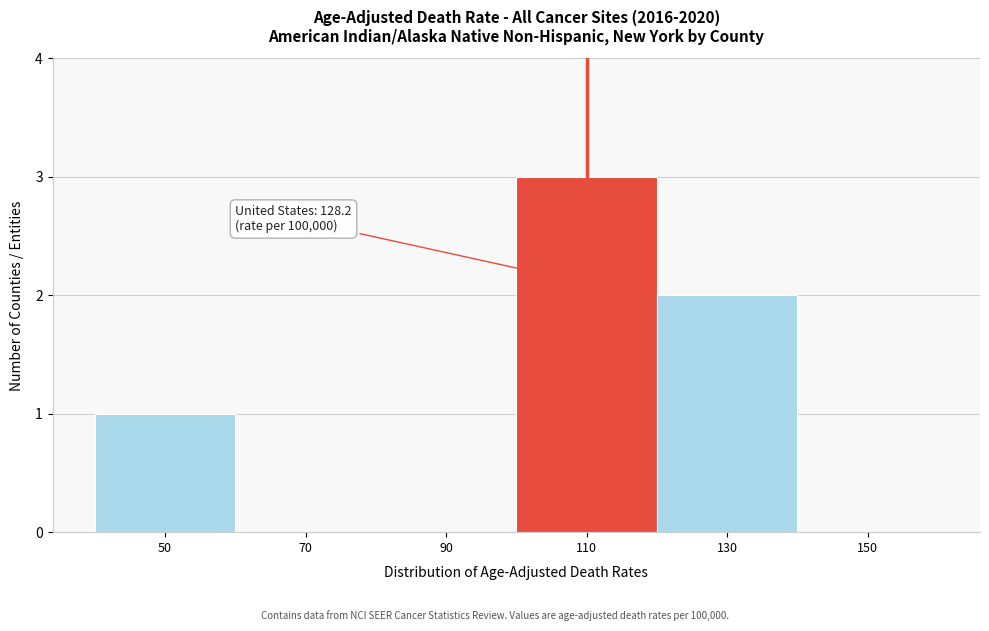

Reading right to left, transcribe all the data shown in this chart.

150=0	130=2	110=3	90=0	70=0	50=1